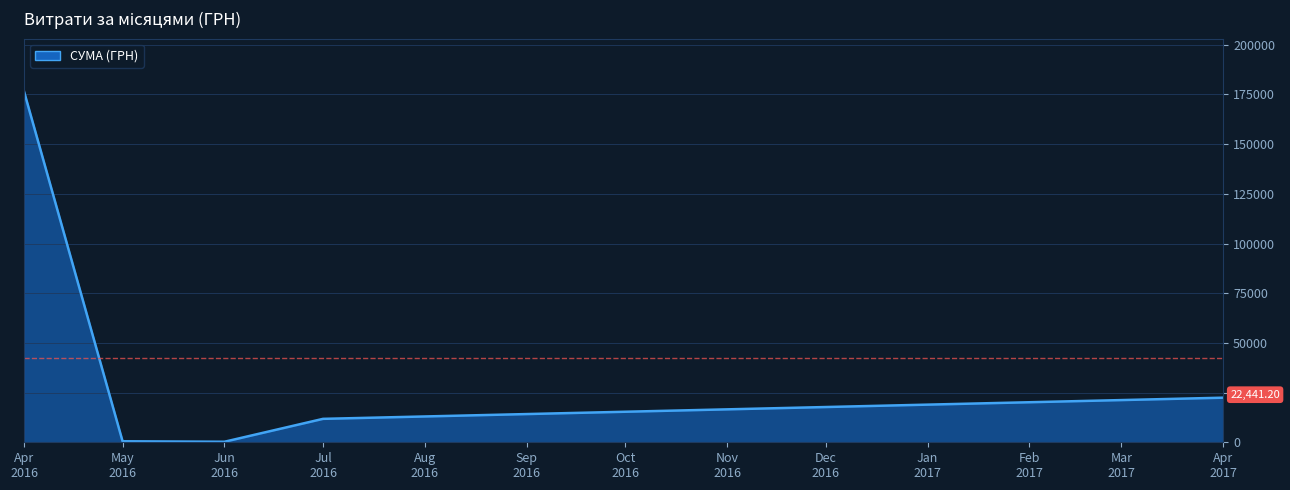

True or false: there are more than 0 points higher than both neighbors.

False